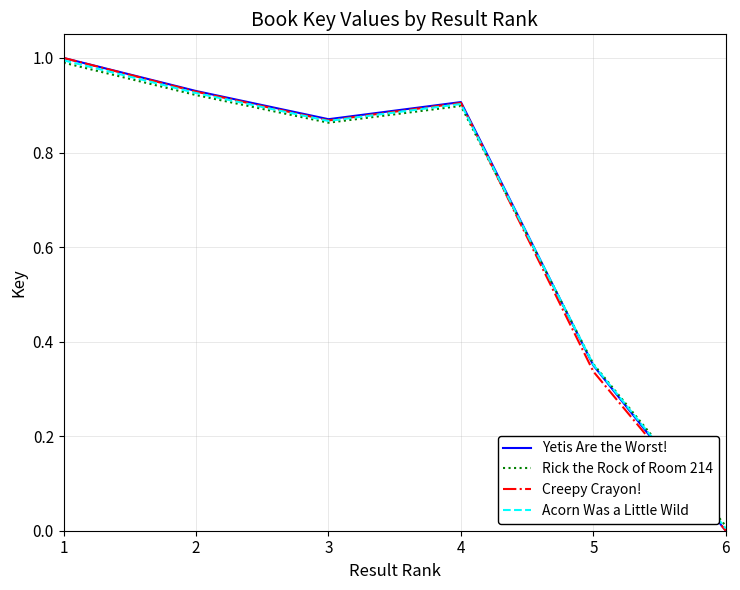

Which series changed the most between 2 and 5?

Creepy Crayon!